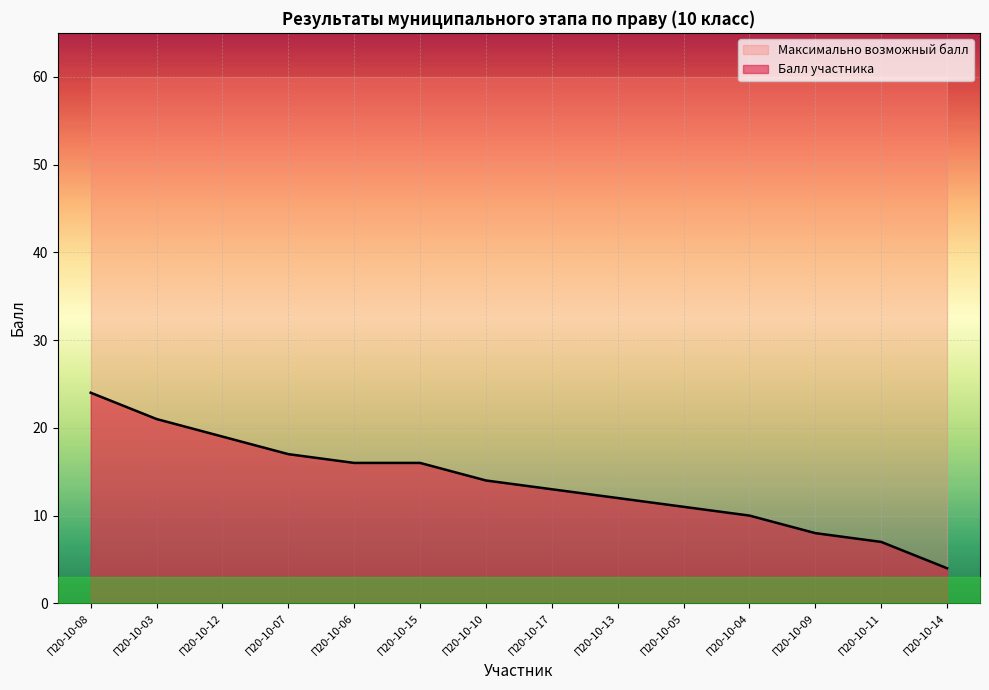

How many lines are shown in the chart?

1